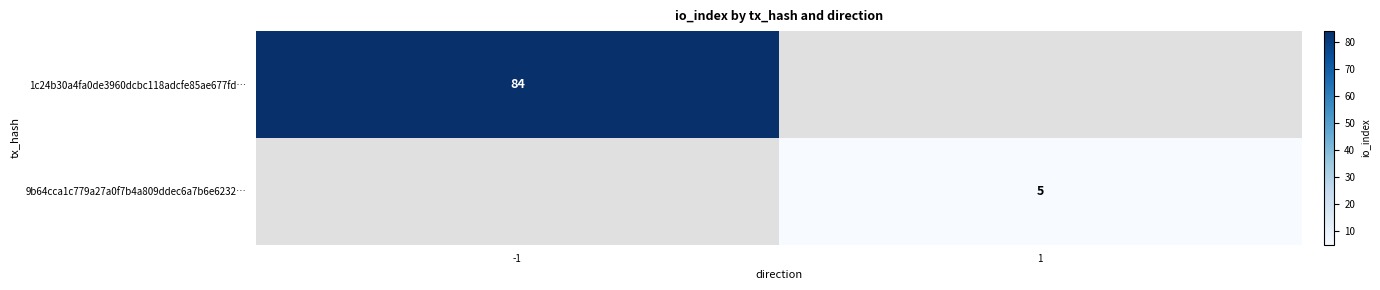

How many categories are shown in the chart?

2